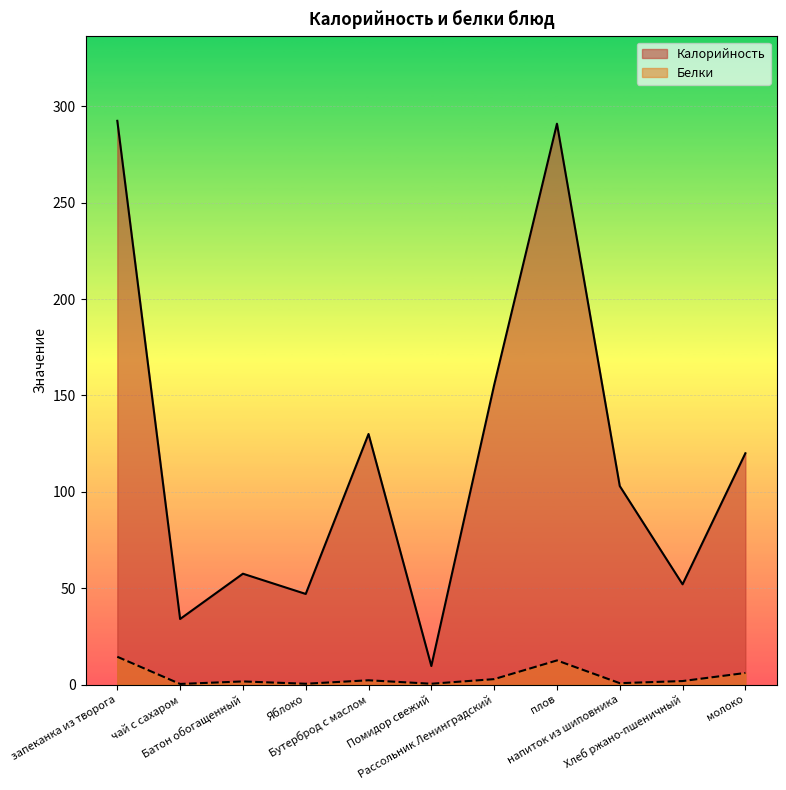

How many interior local peaks does the Белки series have?

3